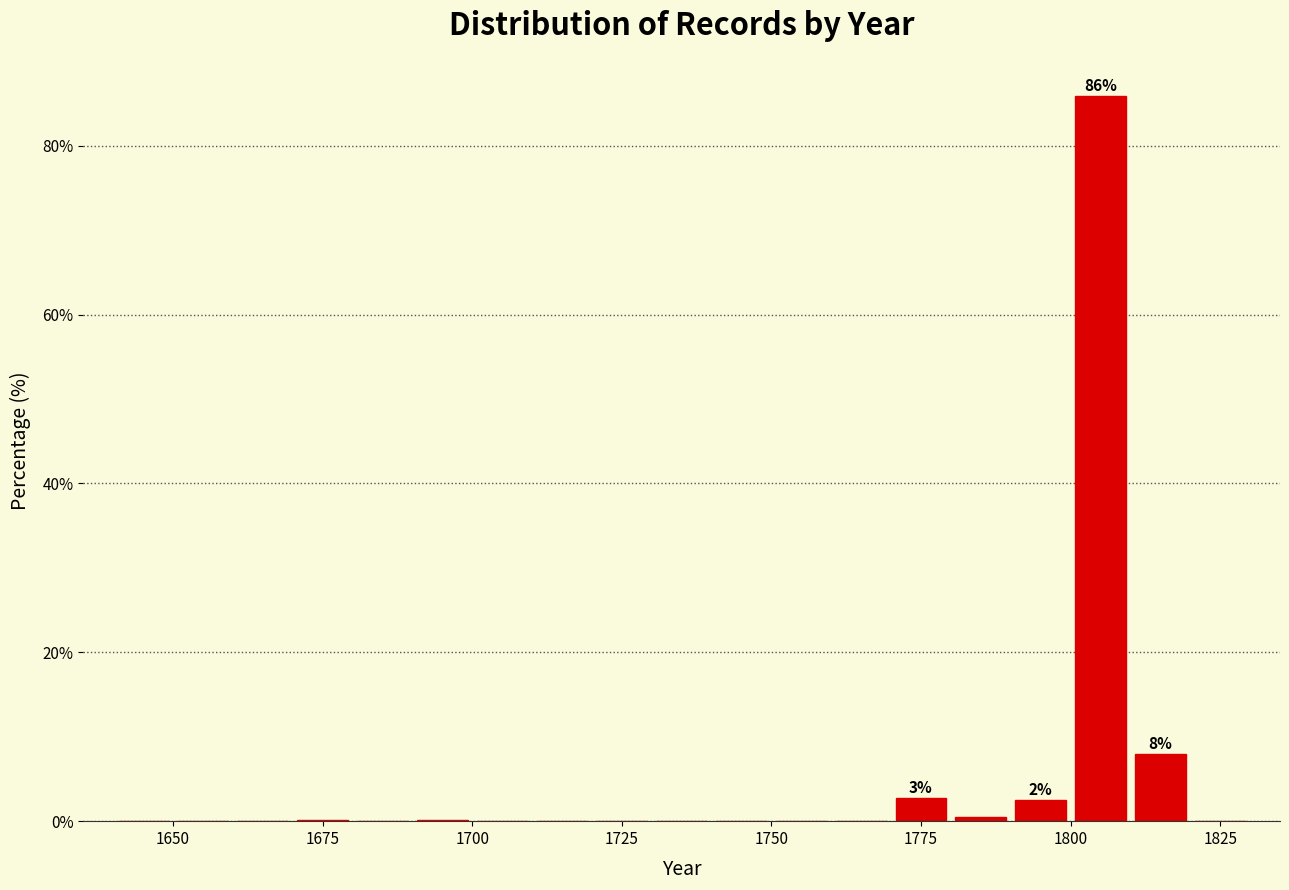

Read against the x-axis, roughly where is the centre of the tallest bar?

1805